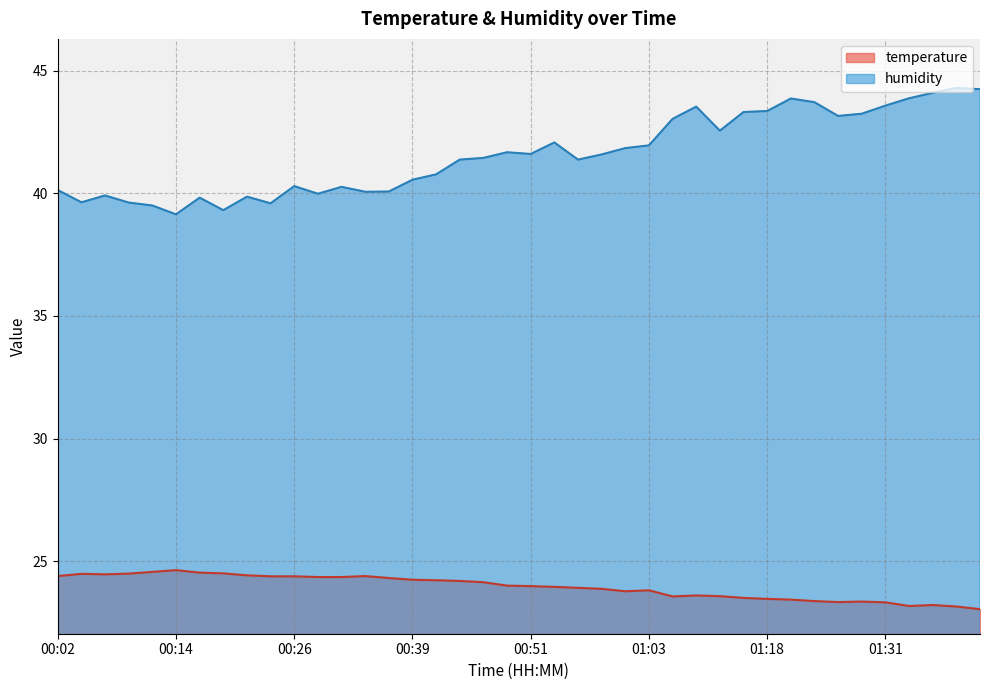

What is the sum of the humidity values at 01:41 and 00:17?

84.1